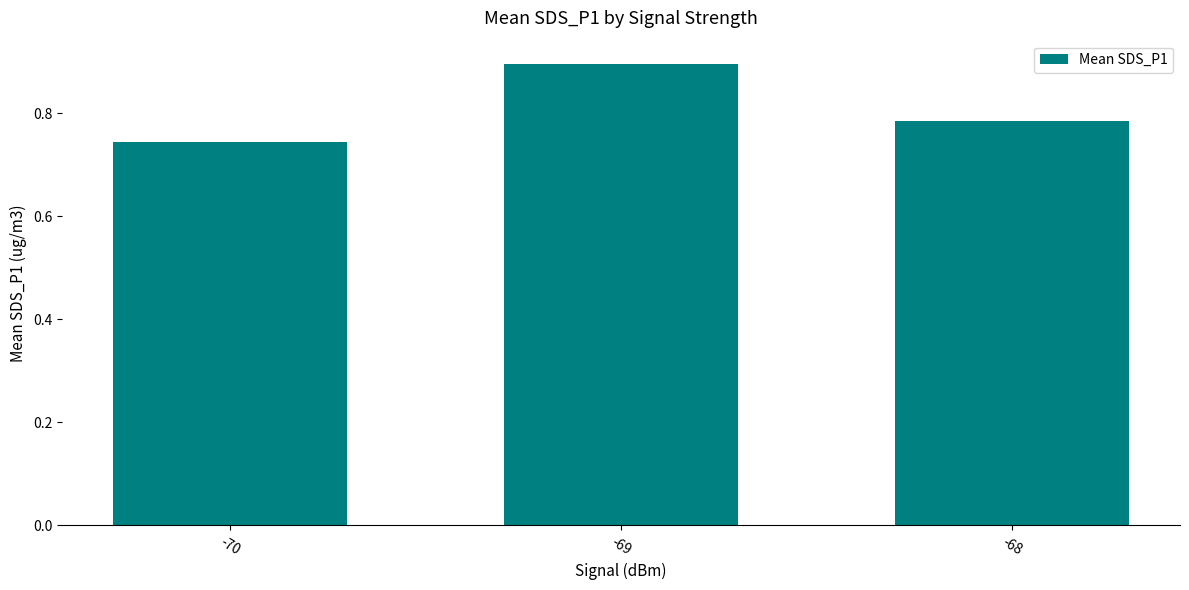

What is the sum of the values at -68 and -70?

1.5